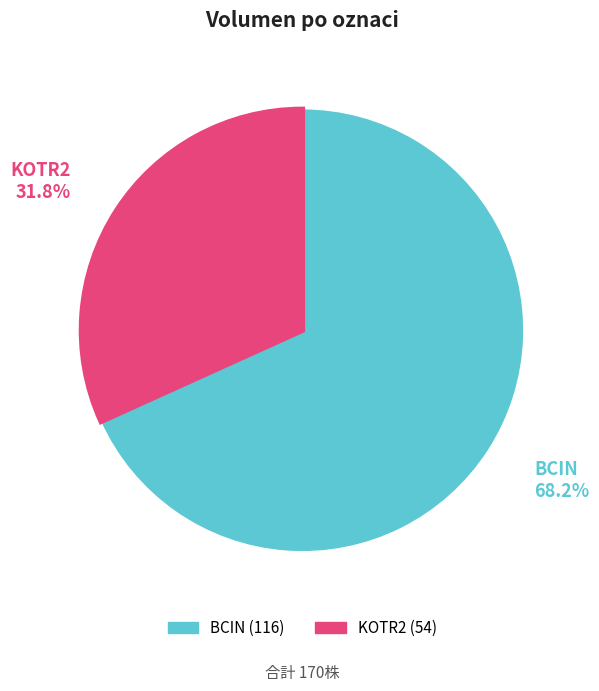

Is it true that BCIN is 54% of the pie?

False